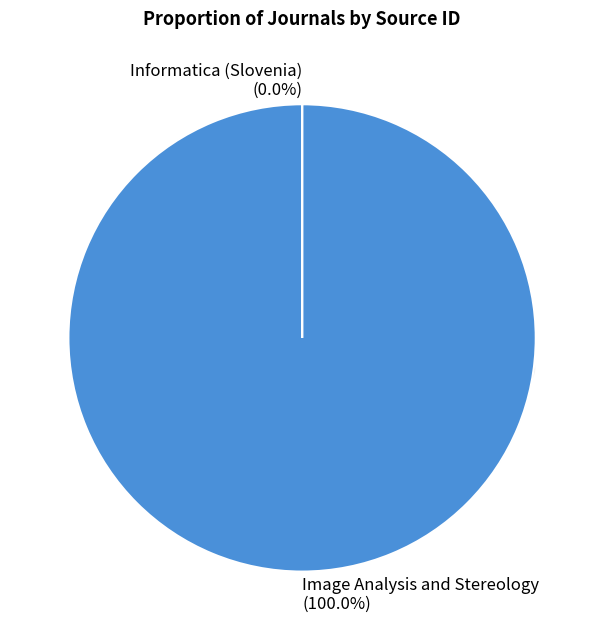

Is it true that Image Analysis and Stereology is 100% of the pie?

True